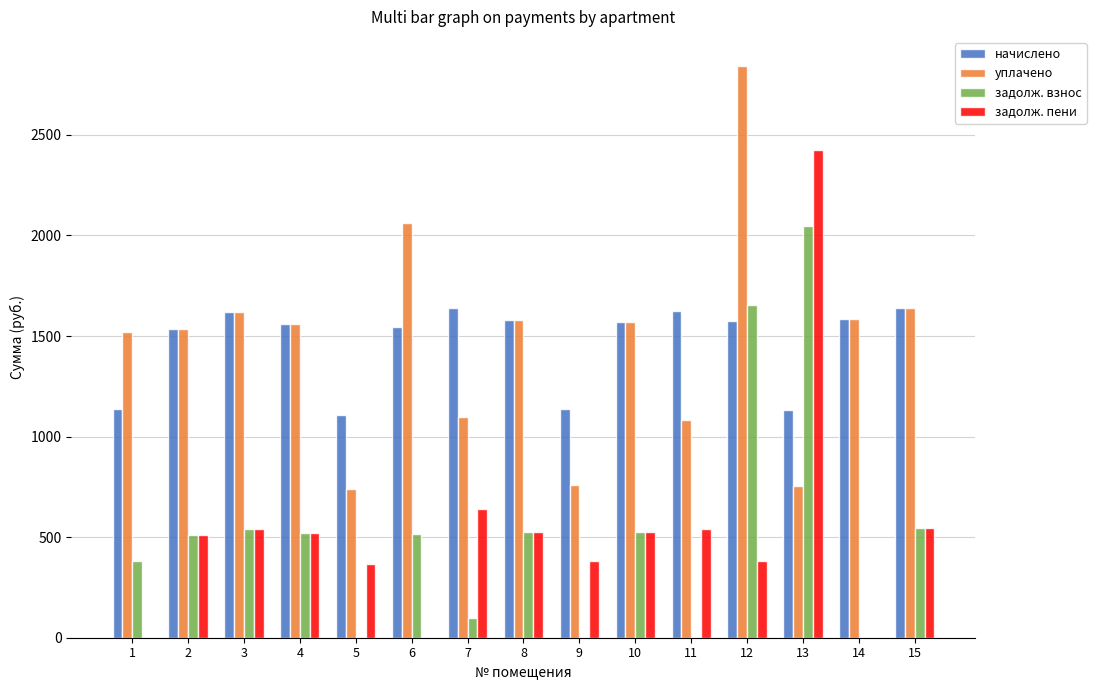

What are all the series names shown in the legend?

начислено, уплачено, задолж. взнос, задолж. пени